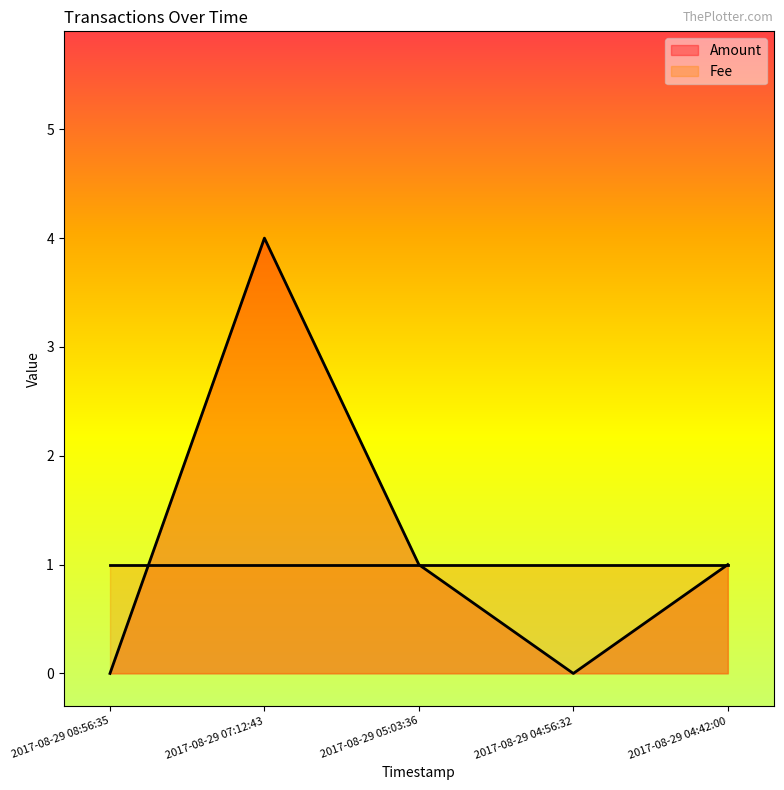

The chart shows a value of 0 at 2017-08-29 04:42:00. True or false?

False